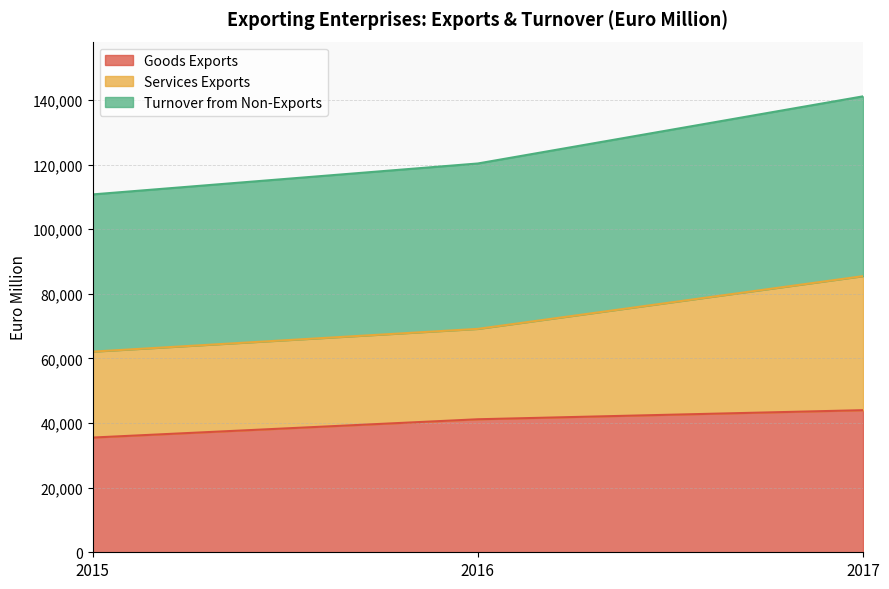

Rank the categories by Goods Exports value from lowest to highest.

2015, 2016, 2017